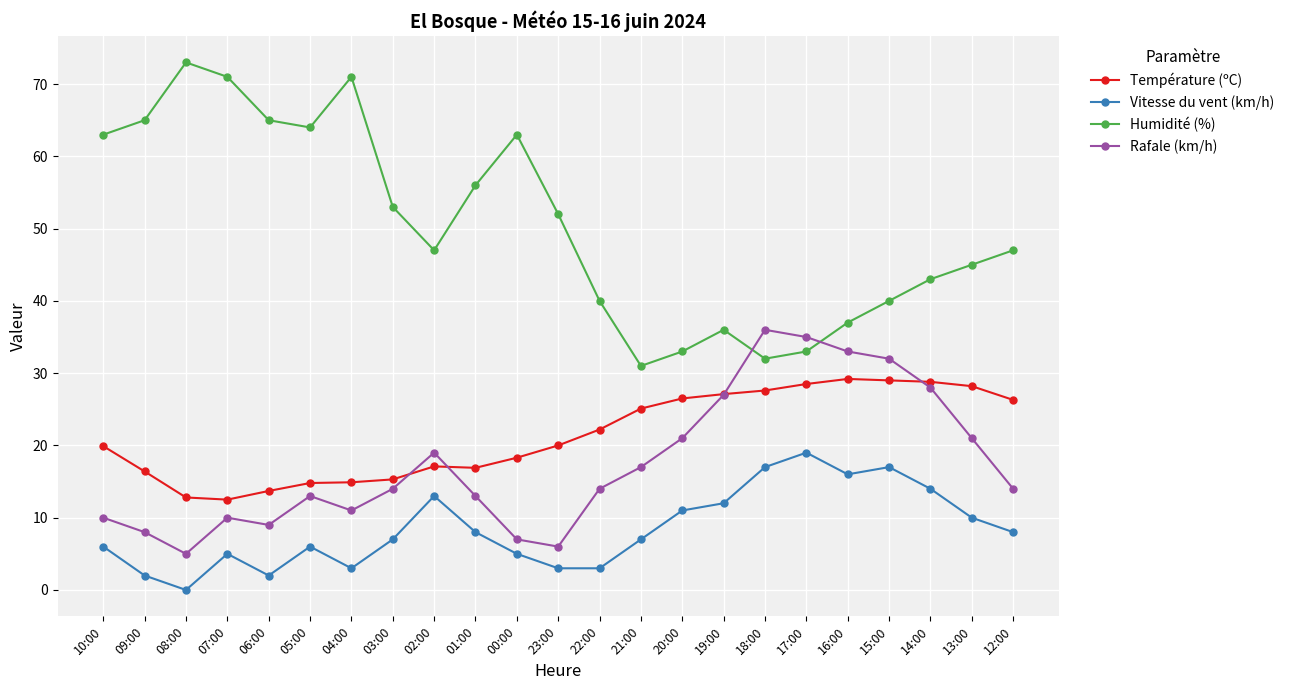

What is the total value across all series at 02:00?

96.1